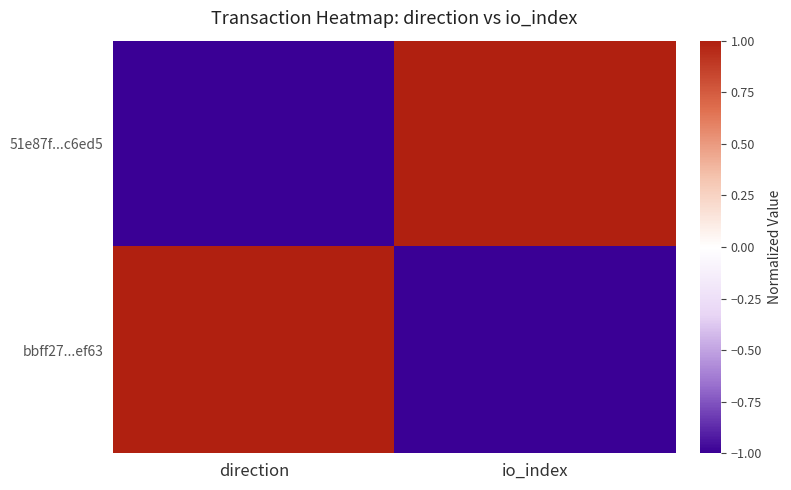

At direction, list the series in order from smallest to largest.

51e87f...c6ed5, bbff27...ef63